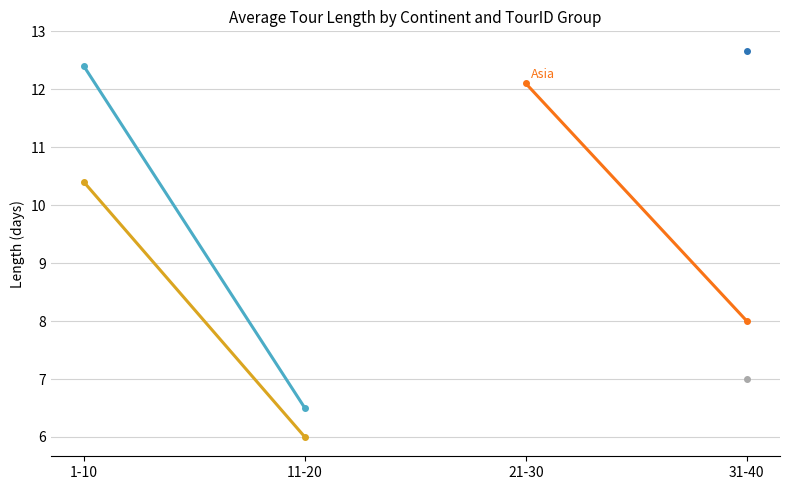

Which label corresponds to the smallest value in the chart?

11-20